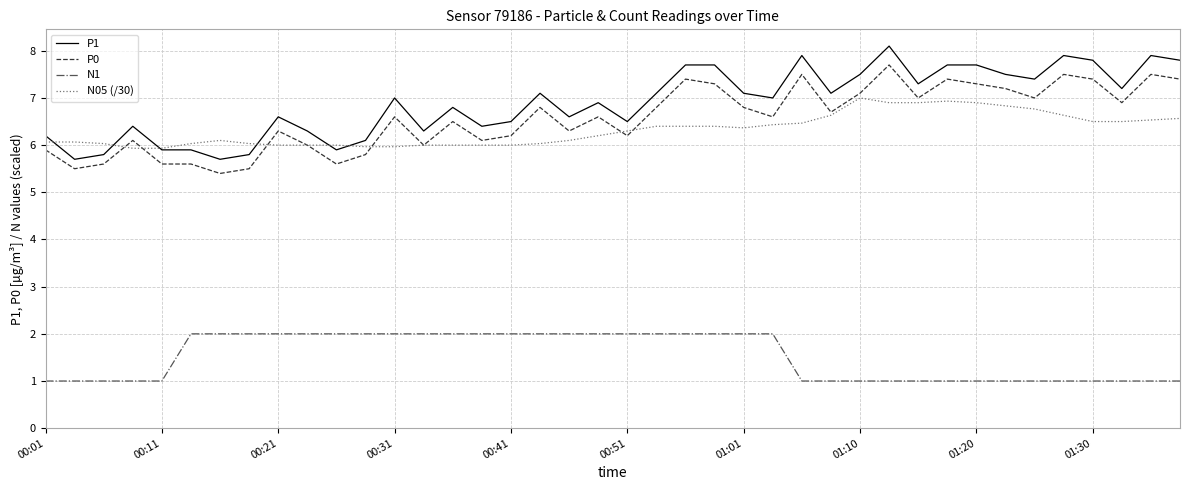

Which series has the widest spread of values?

P1